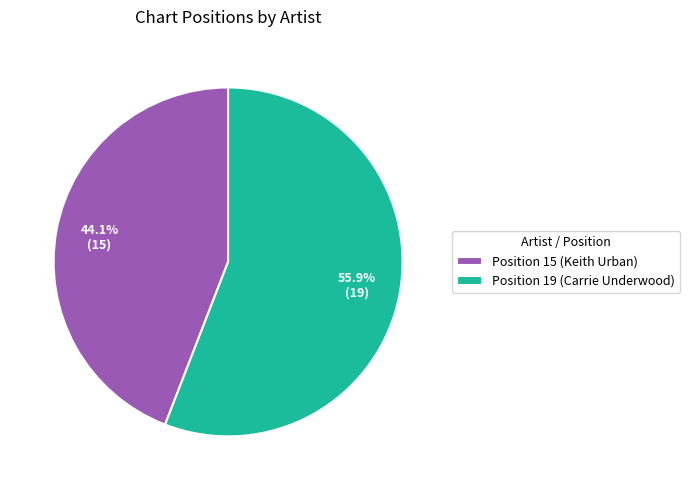

Is the sum of Position 19 (Carrie Underwood) and Position 15 (Keith Urban) greater than half?

Yes